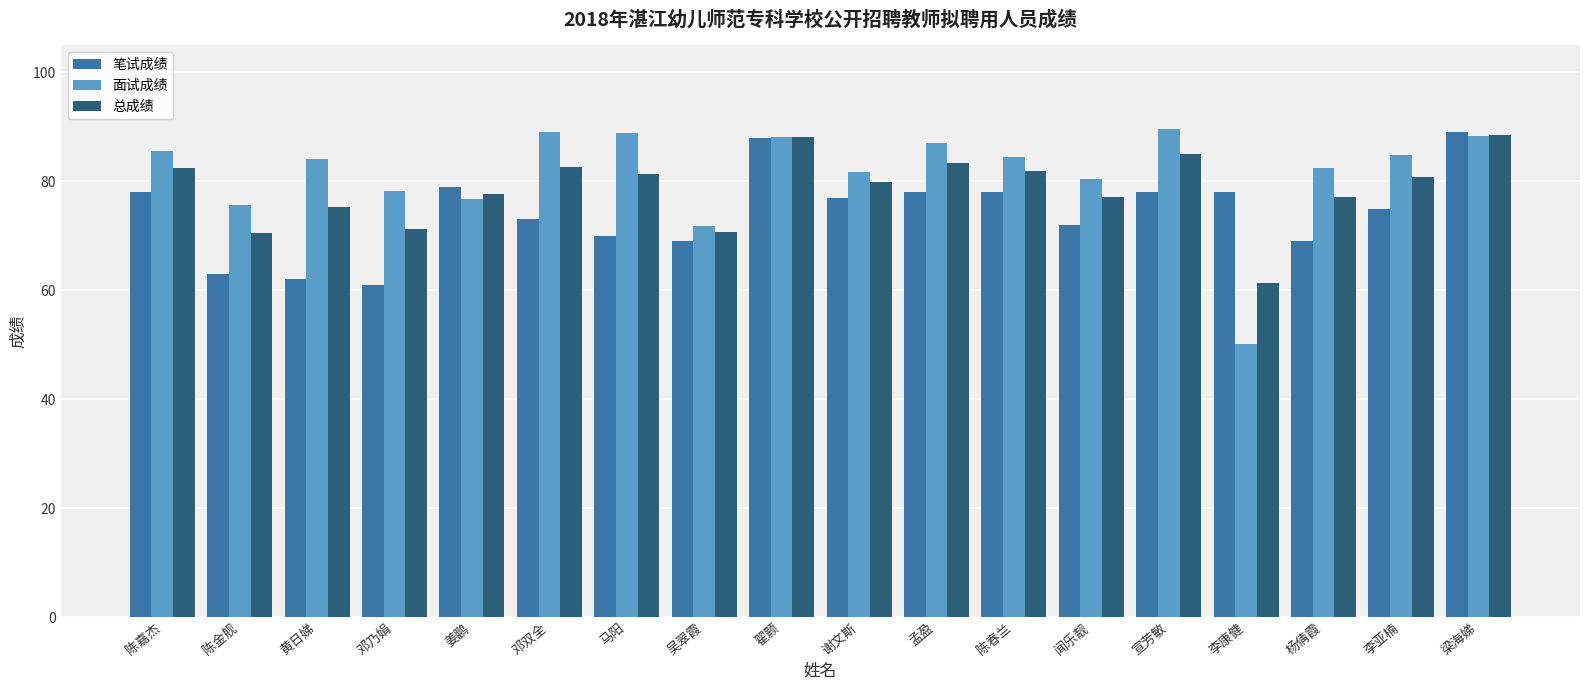

Which series has the largest range (max minus min)?

面试成绩